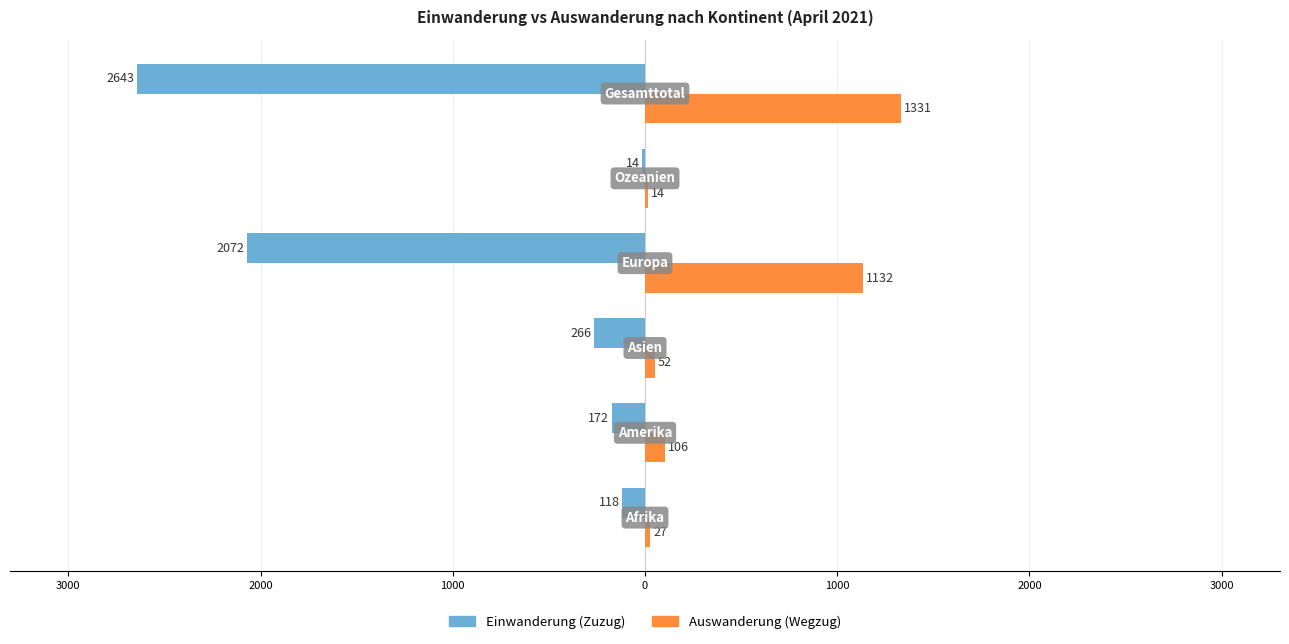

List the series in order of their overall mean, lowest first.

Einwanderung (Zuzug), Auswanderung (Wegzug)